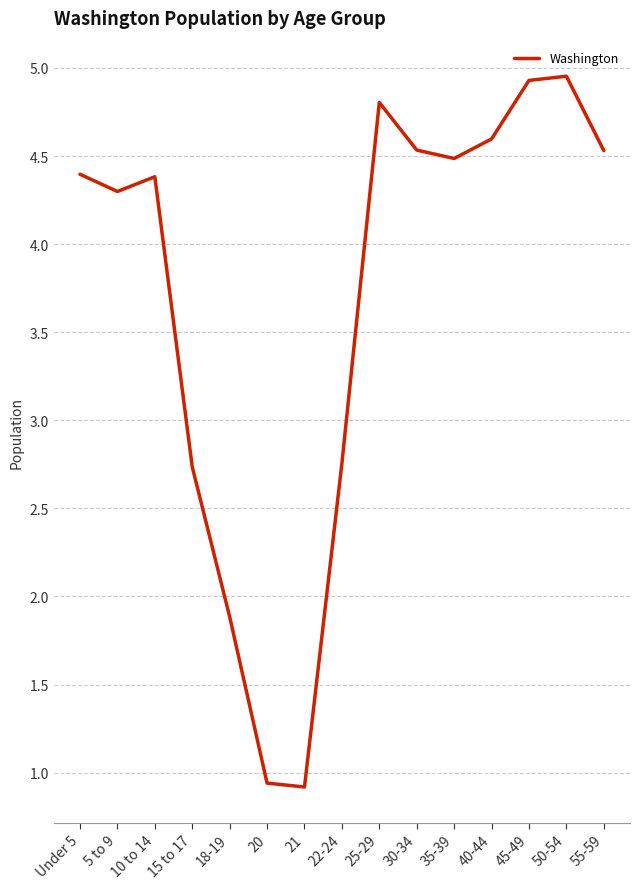

Approximately how many times larger is the value at 22-24 compared to 15 to 17?

1.0